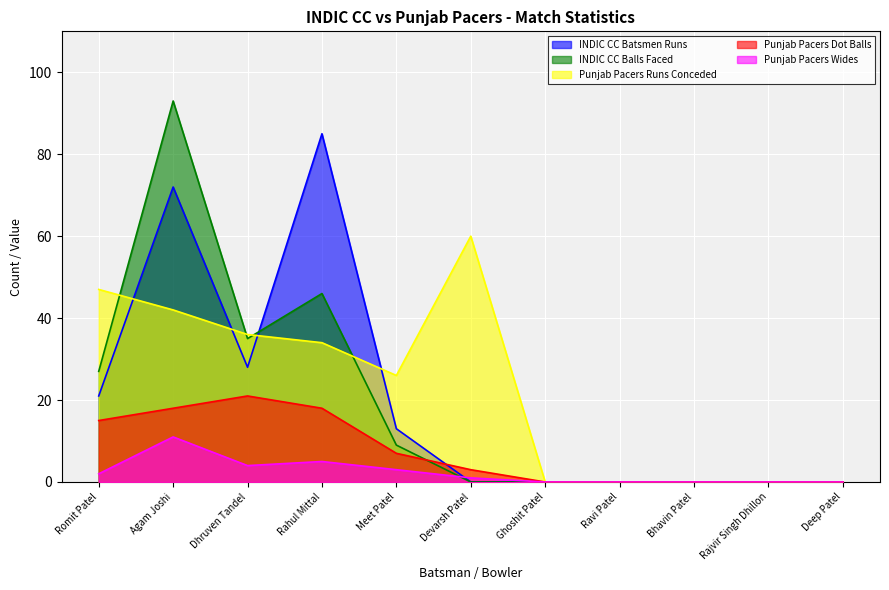

What is the maximum value for INDIC CC Batsmen Runs?

85